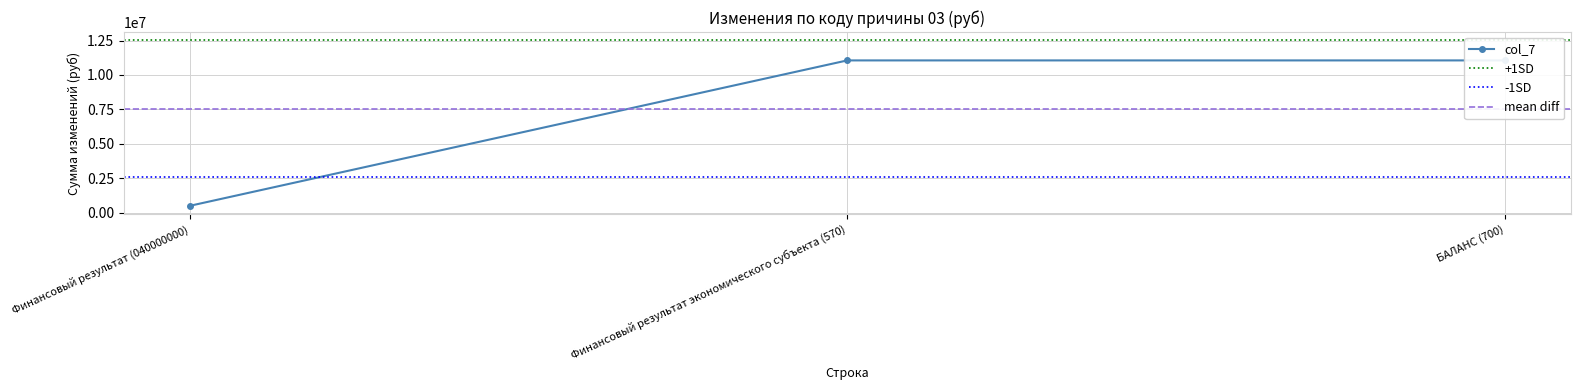

What is the sum of the values at БАЛАНС (700) and Финансовый результат (040000000)?

11546045.5